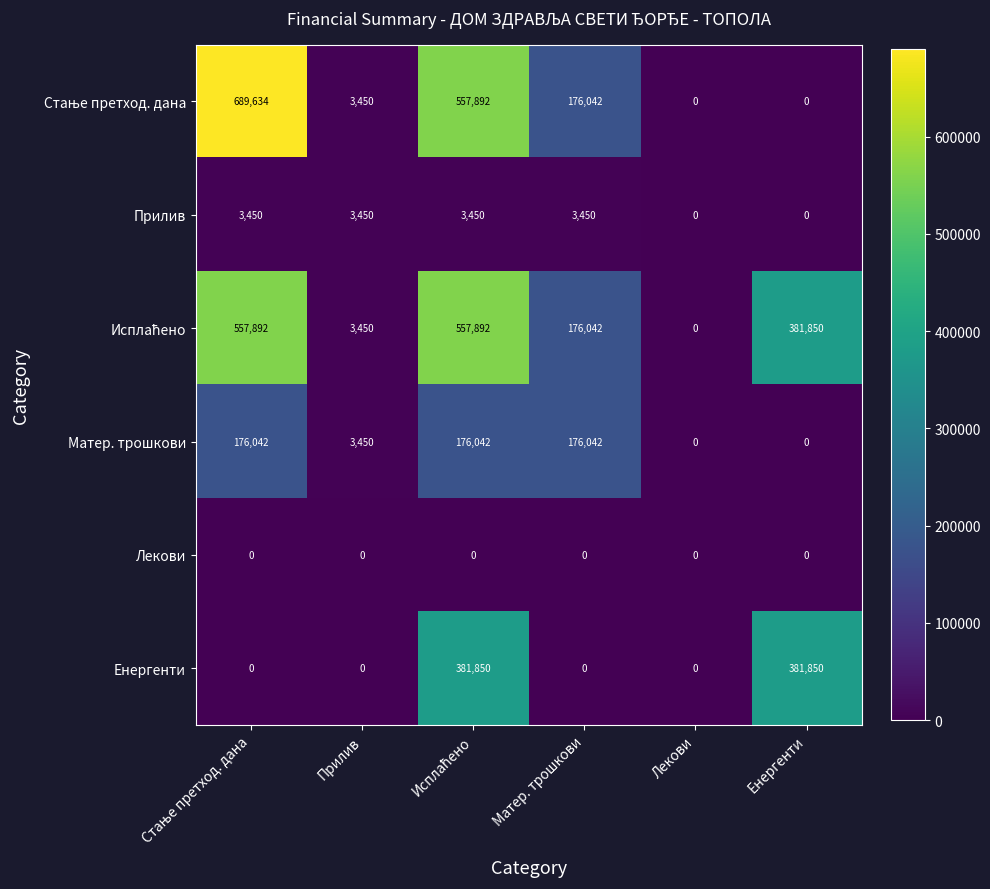

What is the difference between the second highest and minimum values in the Прилив series?

3450